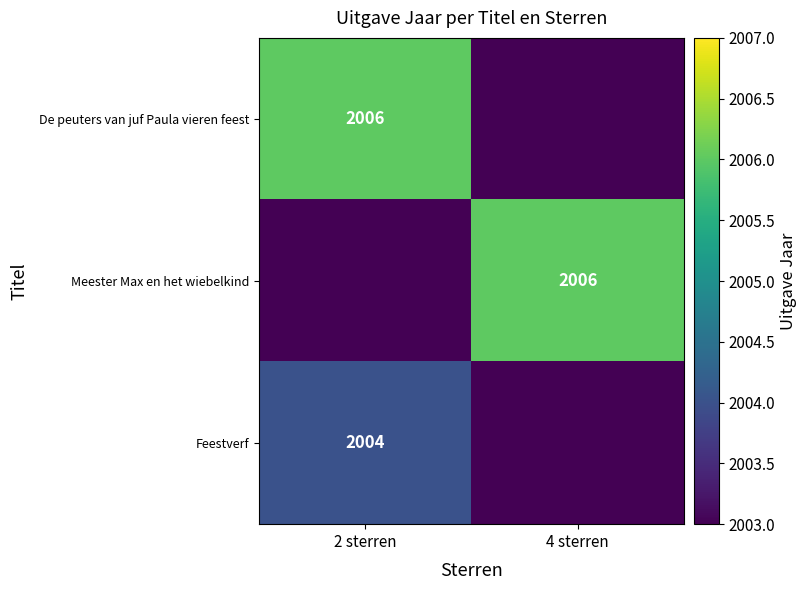

The value of De peuters van juf Paula vieren feest at 2 sterren is 2006. True or false?

True